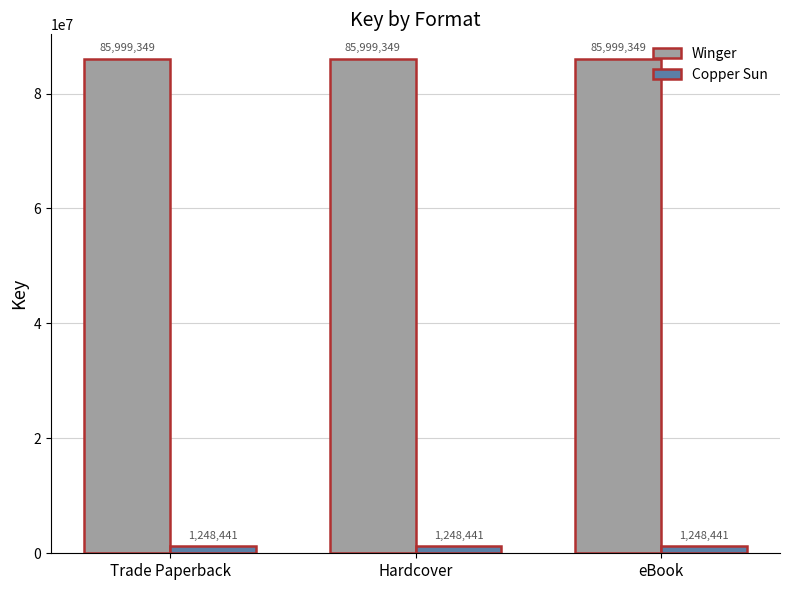

What is the minimum value shown in the chart?

1248441